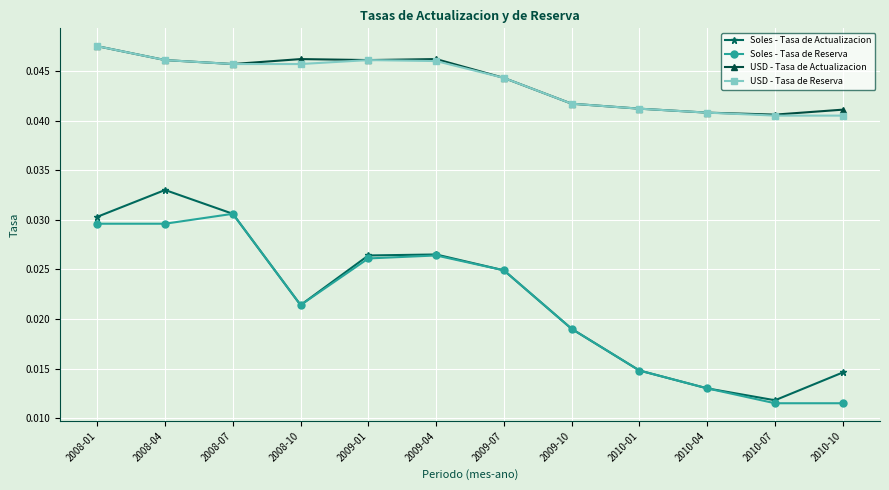

In USD - Tasa de Actualizacion, how many points are higher than both neighbors (excluding endpoints)?

2